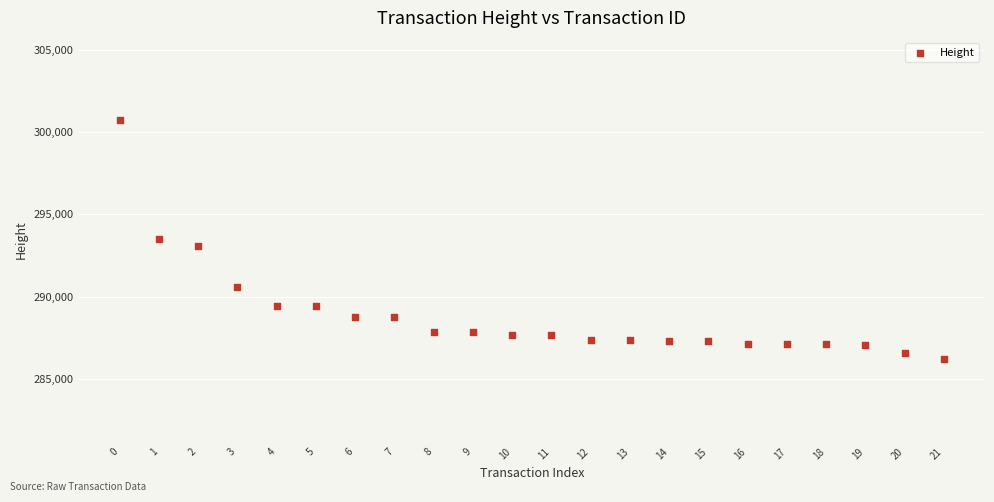

What is the range of Y values (max minus min)?

14504